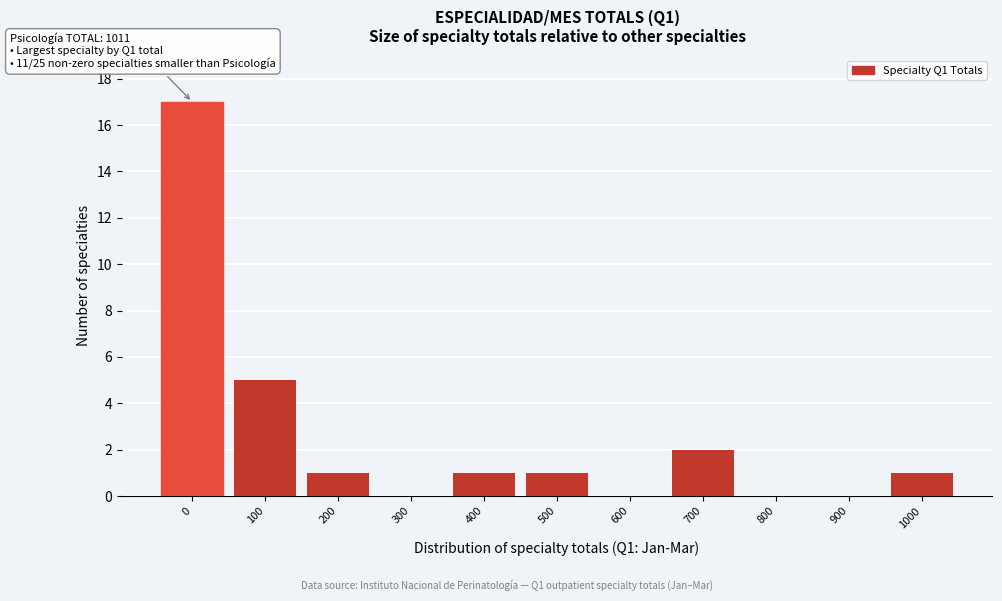

Reading left to right, transcribe all the data shown in this chart.

0=17	100=5	200=1	300=0	400=1	500=1	600=0	700=2	800=0	900=0	1000=1